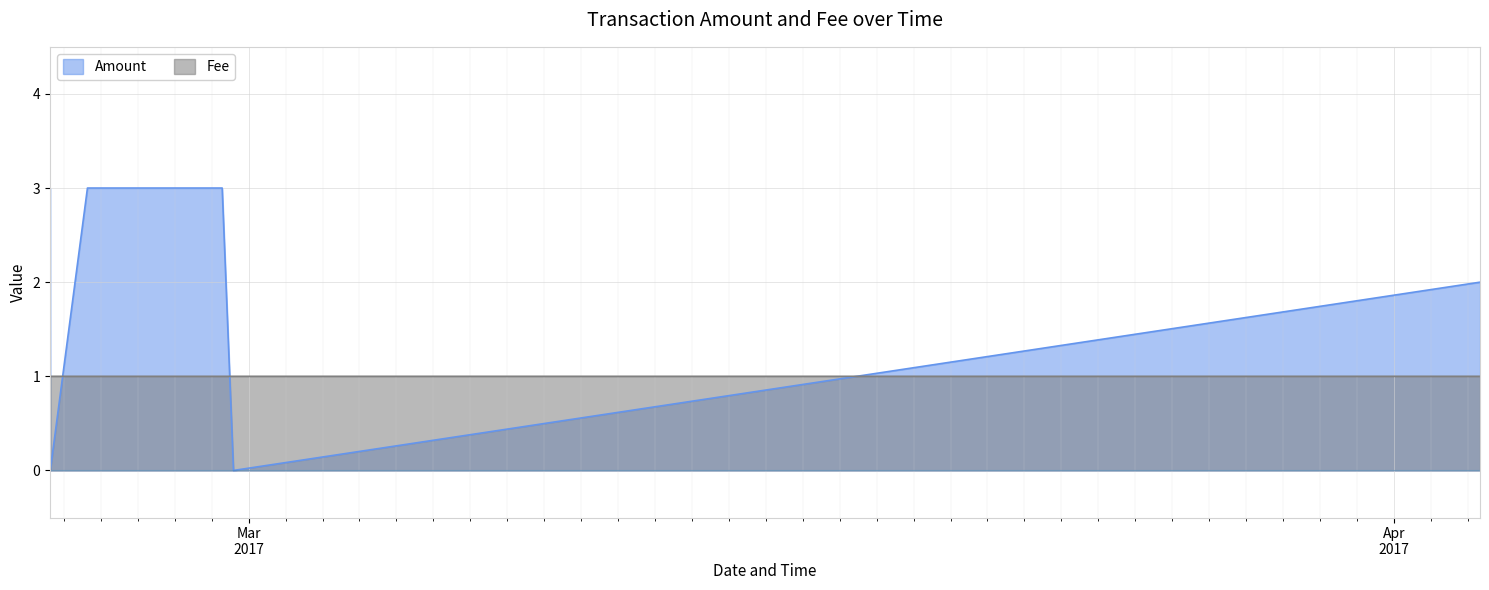

At how many categories does at least one series exceed 0?

6